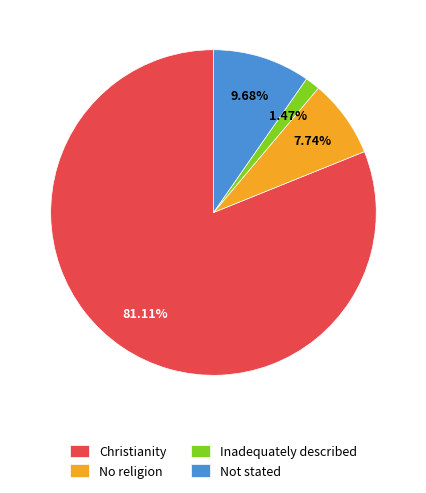

Combined, what portion of the pie is Inadequately described and Christianity?

82.6%